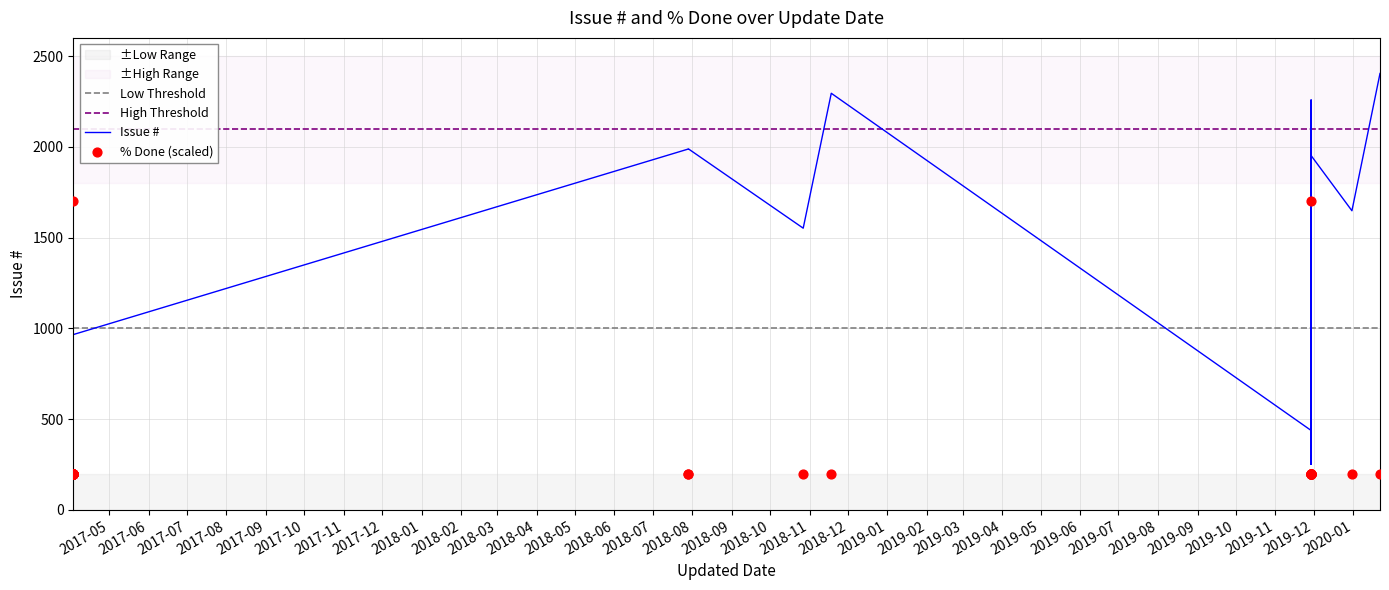

Which series reaches the minimum Y coordinate?

% Done